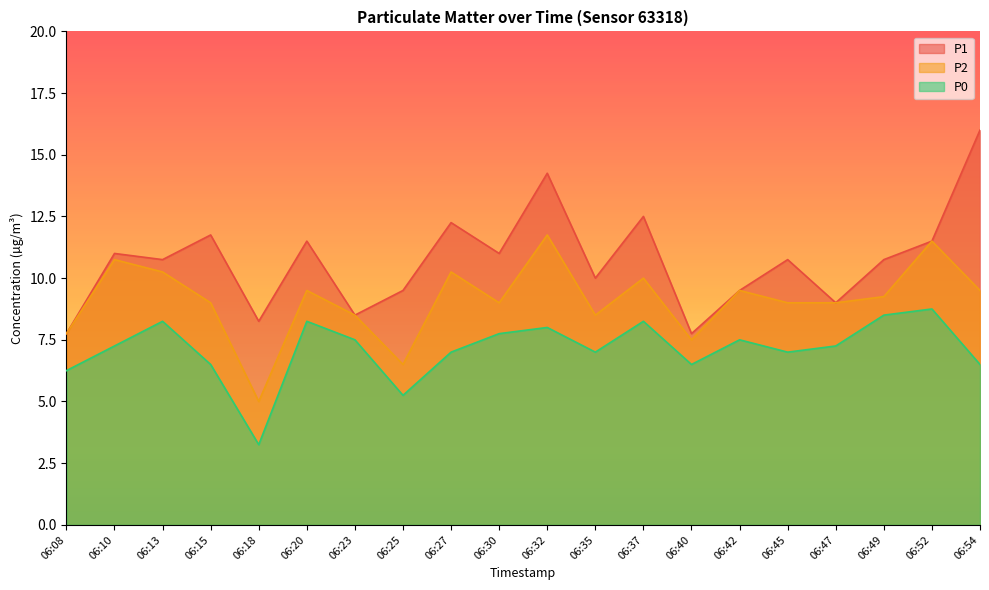

In P1, how many points are higher than both neighbors (excluding endpoints)?

7